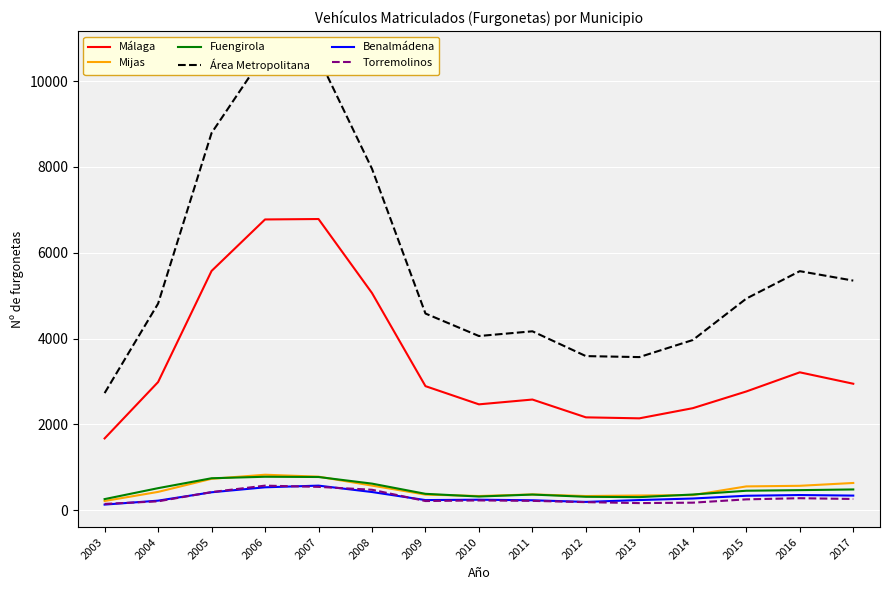

How many data points in Fuengirola are less than 456?

7